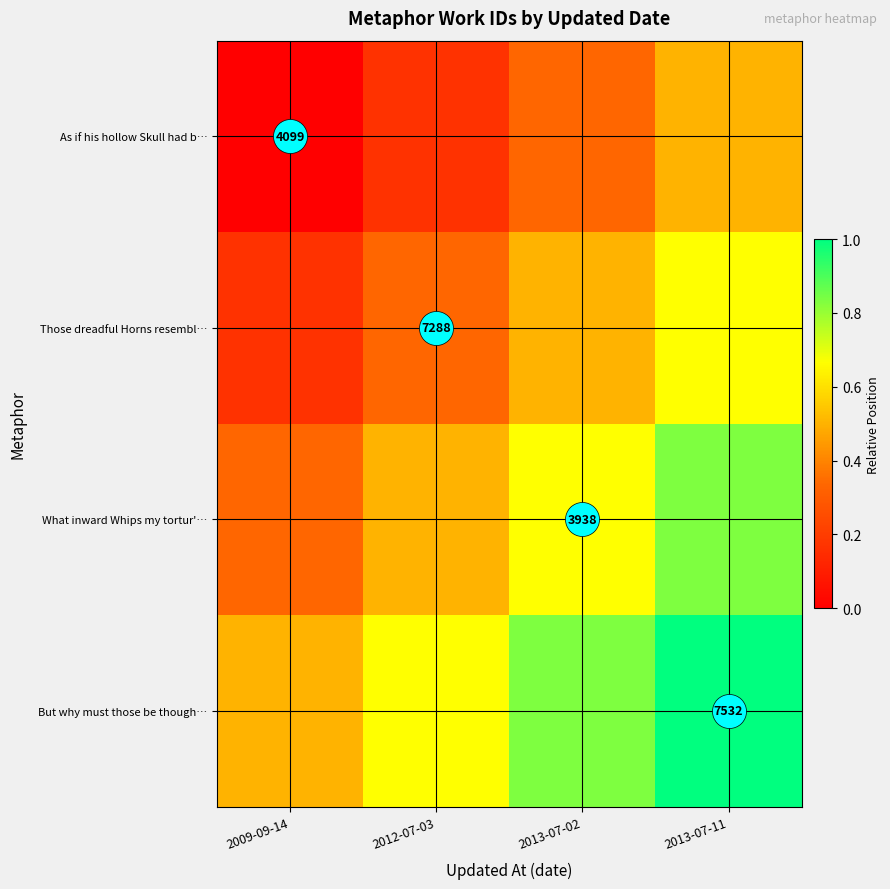

At which category does the chart reach its minimum across all series?

2009-09-14